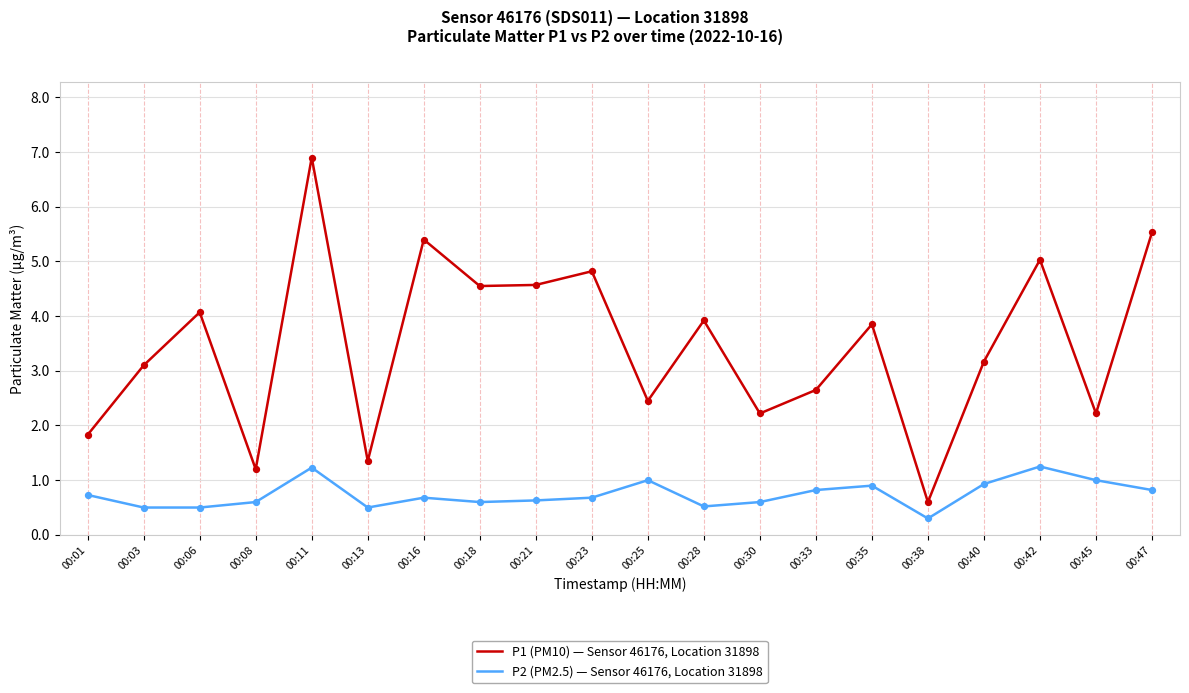

Is the value of P1 (PM10) — Sensor 46176, Location 31898 at 00:03 greater than the value of P2 (PM2.5) — Sensor 46176, Location 31898 at 00:38?

Yes